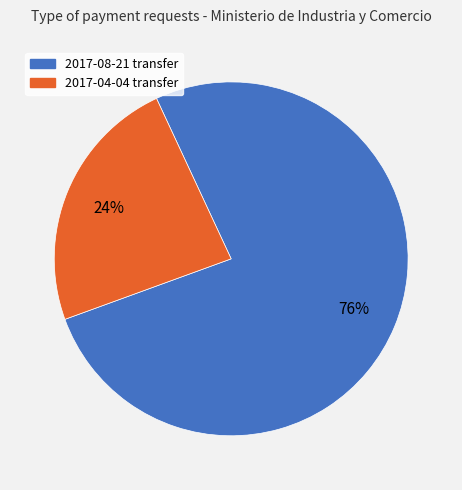

To the nearest percent, what is the average slice percentage?

50%